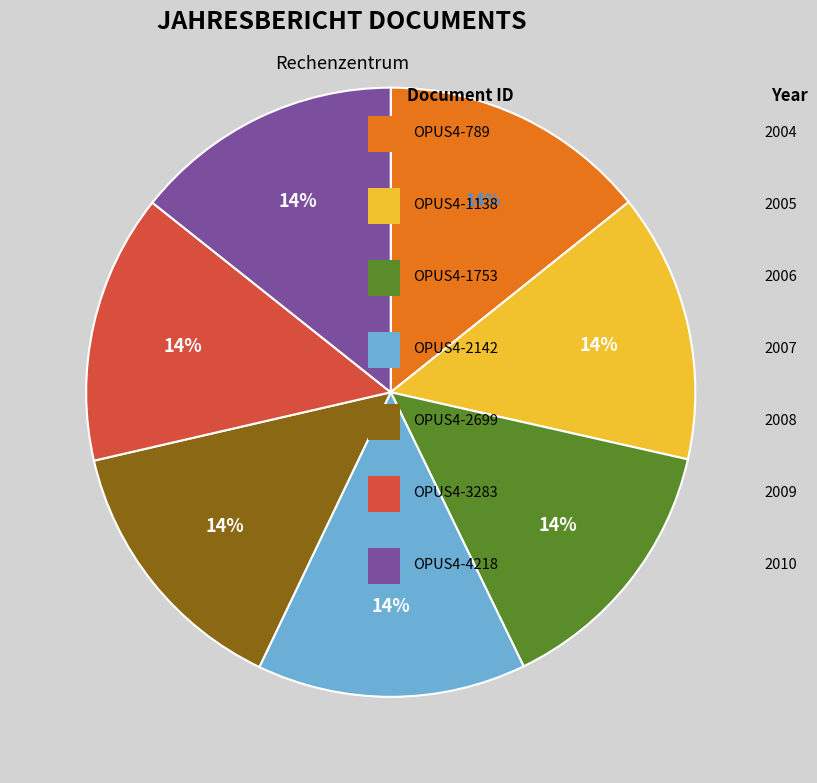

To the nearest percent, what is the average slice percentage?

14%